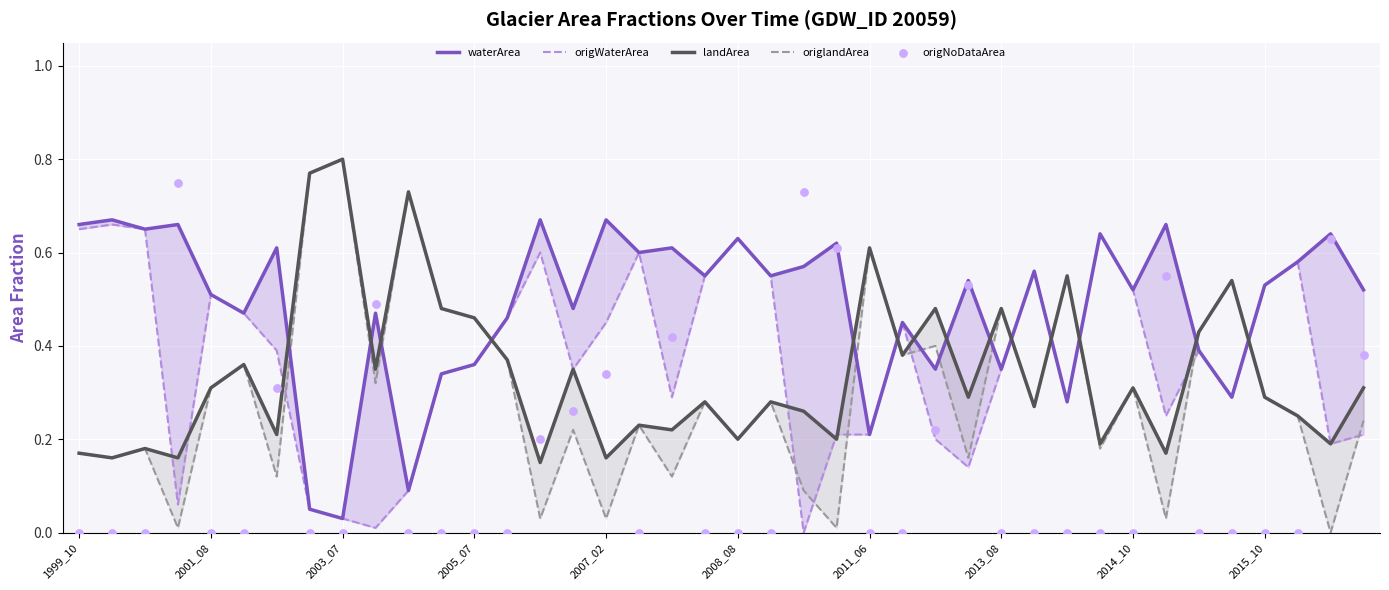

Which series contains the lowest Y value?

origWaterArea